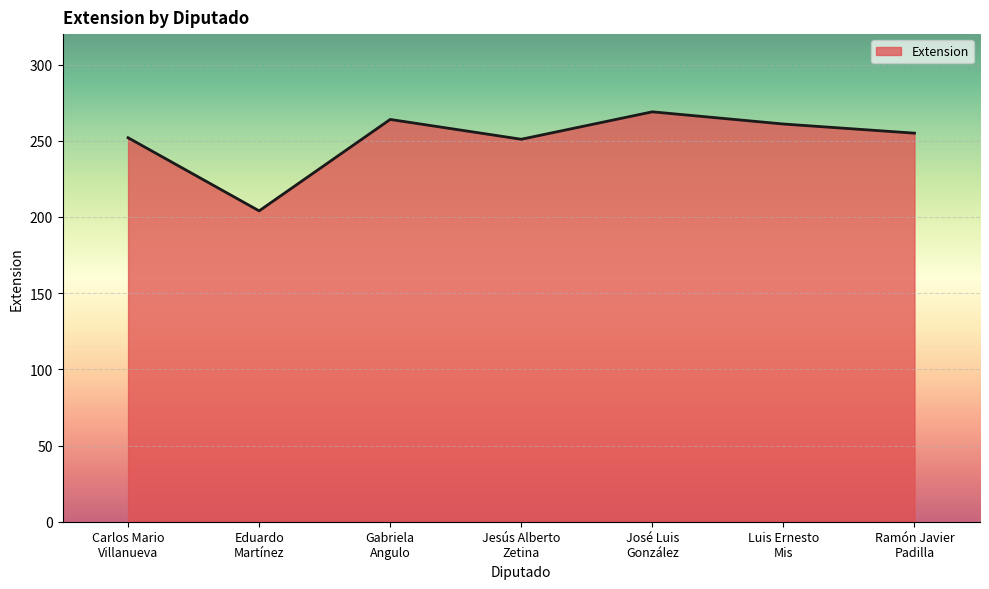

What is the difference between the maximum and minimum values?

65